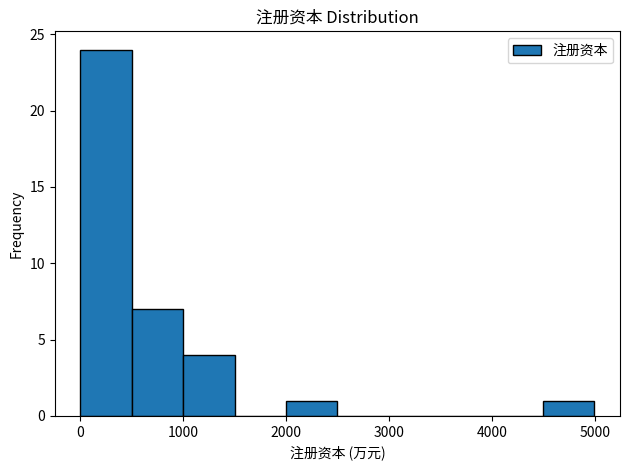

How tall is the bar that spans 2000 to 2500 on the x-axis? Neither the bar edges nor the heights are printed on the chart, so give them approximately, as read against the axes.

1